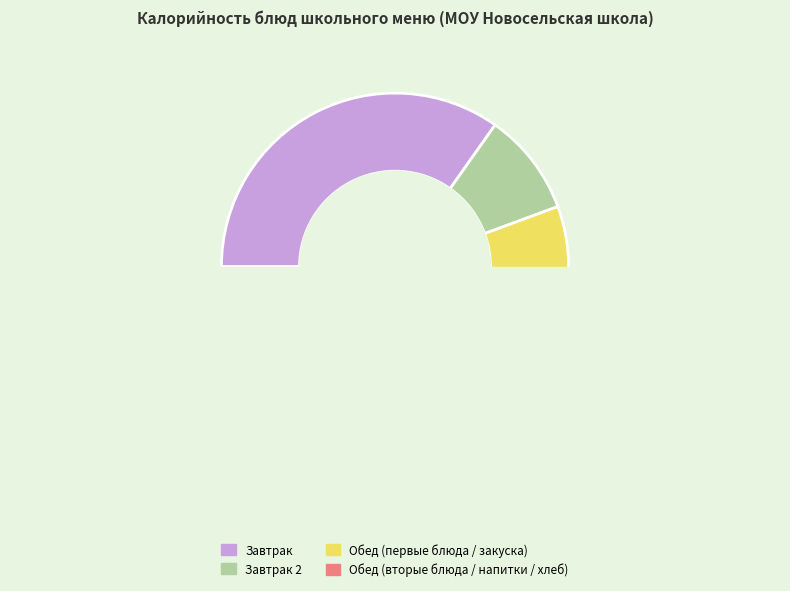

True or false: НАПИТОК ИЗ ПЛОДОВ ШИПОВНИКА accounts for 1% of the total.

False